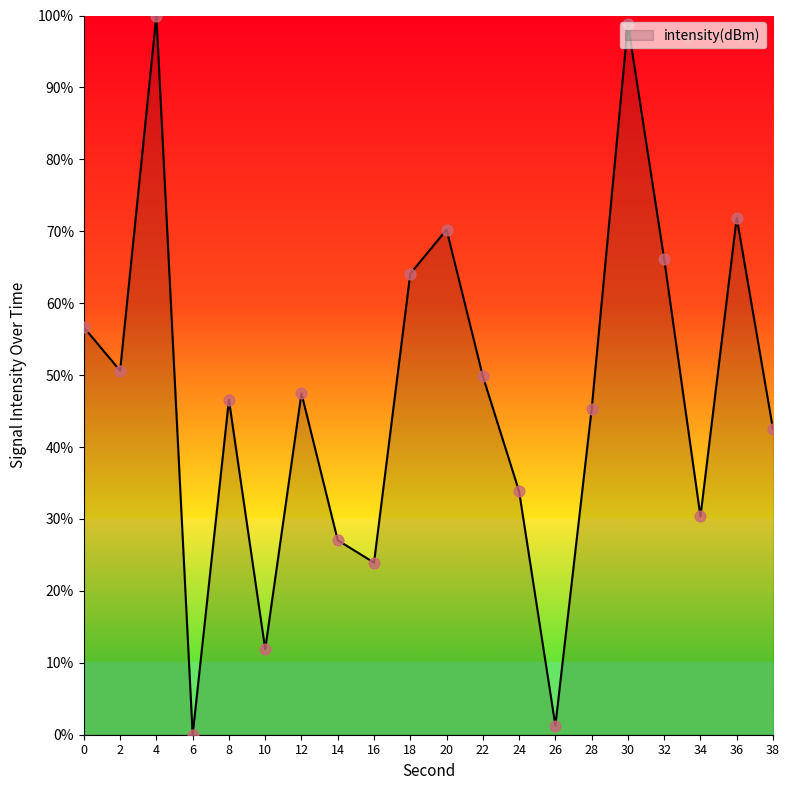

What is the ratio of the value at 0 to the value at 10?

4.8